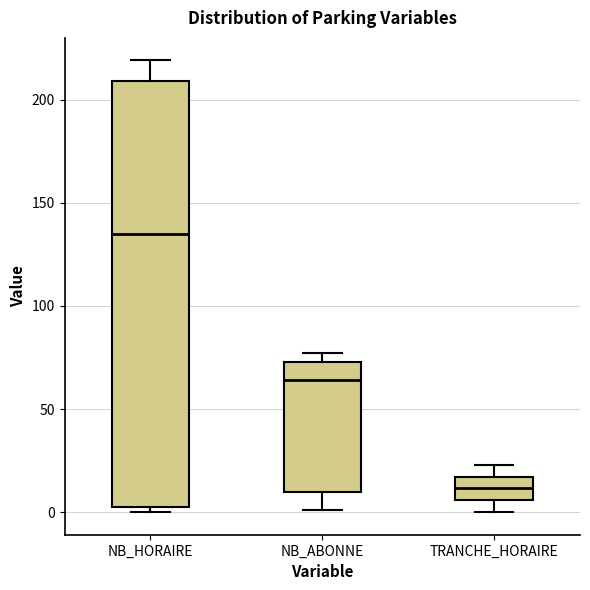

Where does the upper whisker of the box for TRANCHE_HORAIRE end on the y-axis? The values are not printed on the chart, so give them approximately, as read against the axis.

25